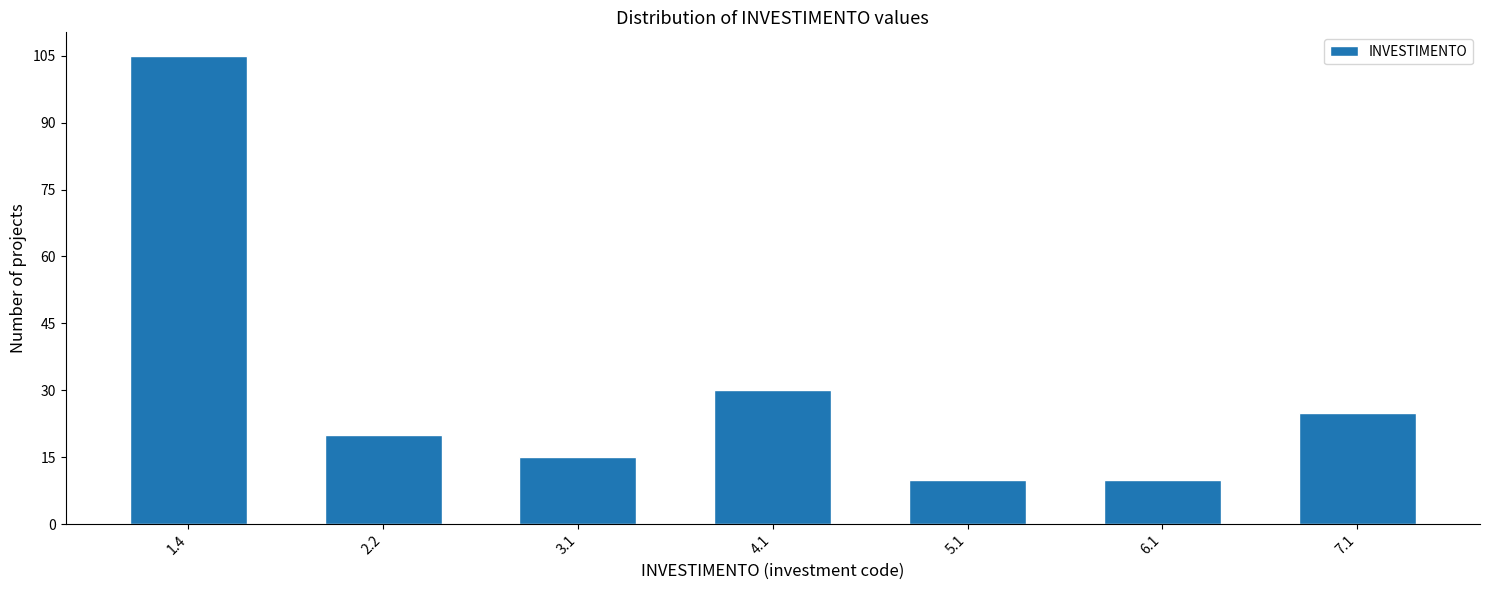

Reading left to right, extract all data points from this chart.

105	20	15	30	10	10	25